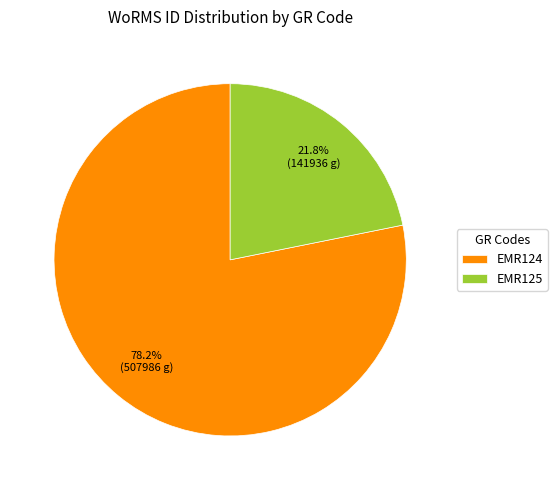

To the nearest percent, what portion does EMR124 represent?

78%